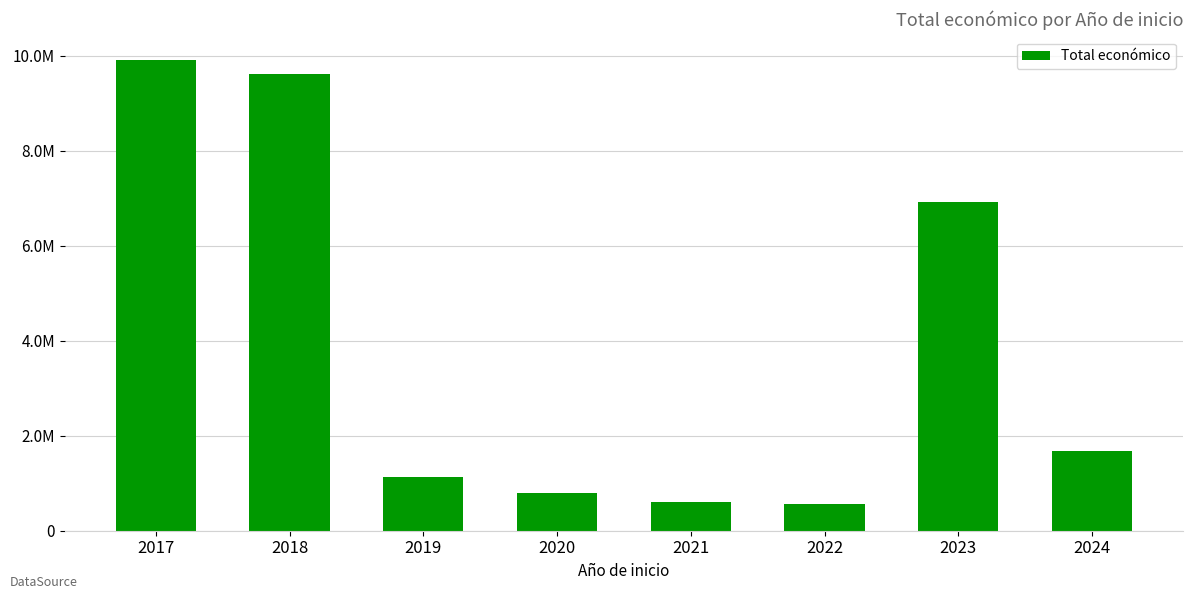

Reading right to left, list all the values displayed in this chart.

2024=1685759	2023=6924060	2022=563721	2021=613516	2020=788437	2019=1134880	2018=9625674	2017=9906143